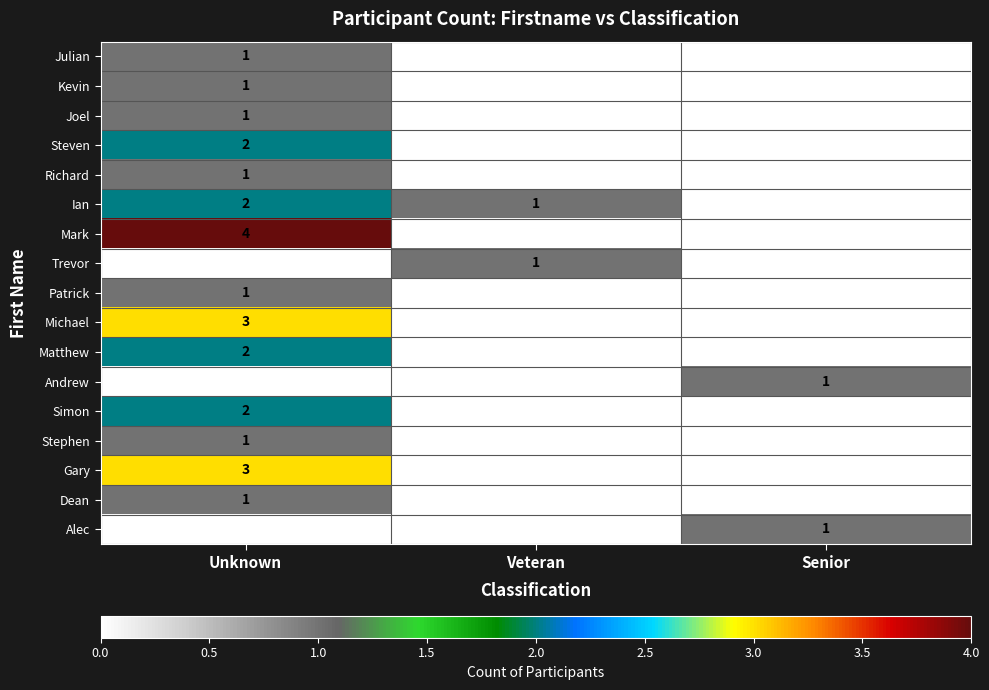

Which series has the widest spread of values?

Mark